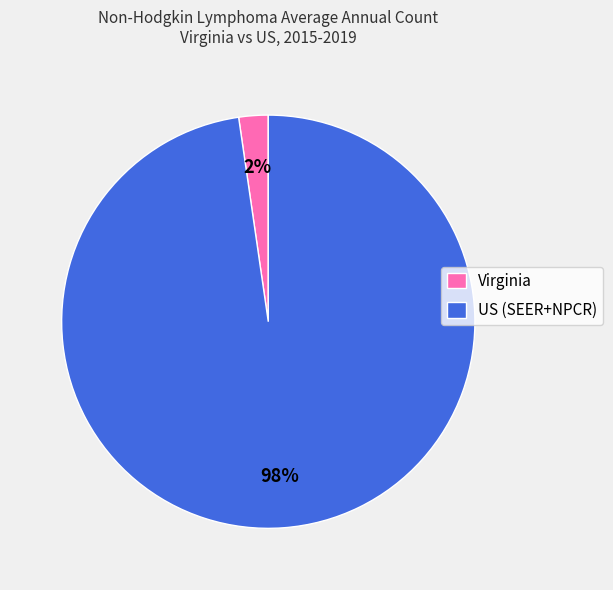

Rank the categories by value from highest to lowest.

US (SEER+NPCR), Virginia